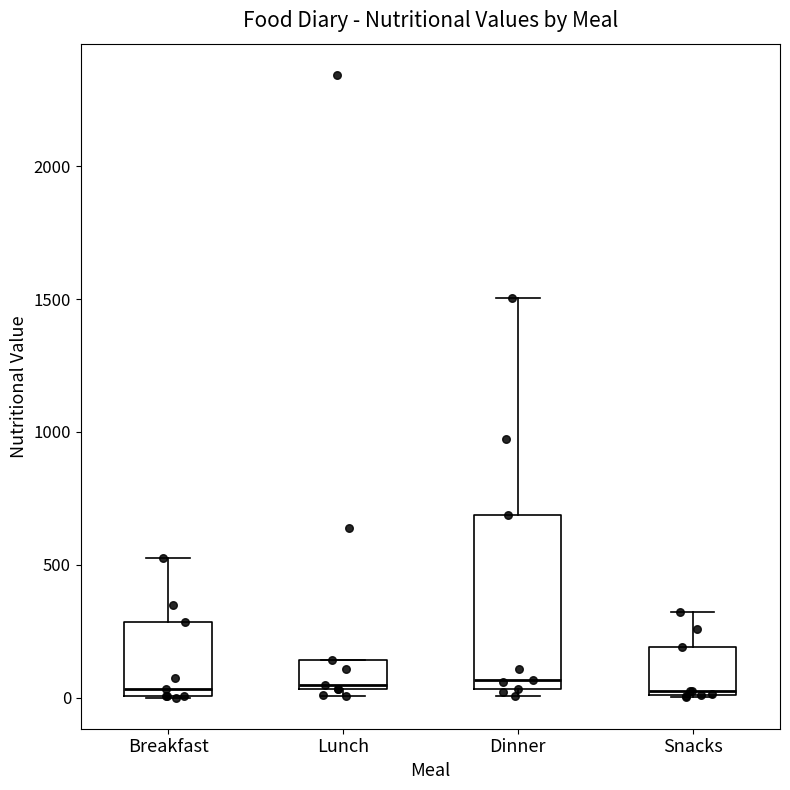

Reading left to right, transcribe this box plot: for each box, give where its median line is, the range the box spans, and where its two whiskers end, as read against the y-axis. The values are not printed on the chart, so give them approximately, as read against the axis.

Breakfast: median 50, box 0 to 300, whiskers 0 to 550
Lunch: median 50 (just above the box's lower edge), box 50 to 150, whiskers 0 to 150
Dinner: median 50 (just above the box's lower edge), box 50 to 700, whiskers 0 to 1500
Snacks: median 50, box 0 to 200, whiskers 0 to 300